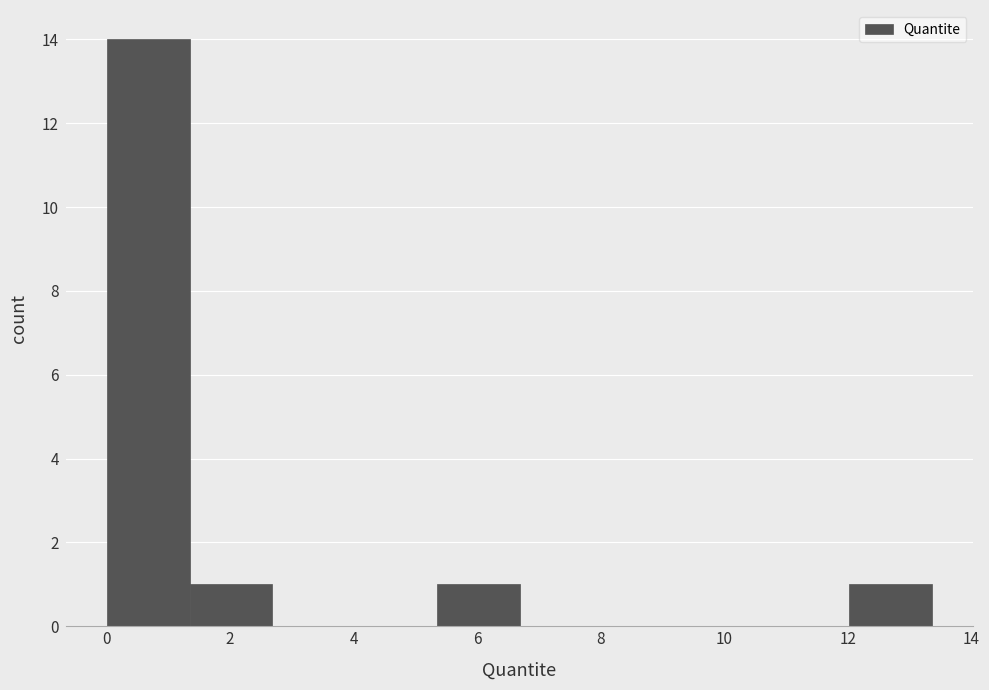

What is the height of the bar covering 12.0 to 13.4 on the x-axis? Neither the bar edges nor the heights are printed on the chart, so give them approximately, as read against the axes.

1